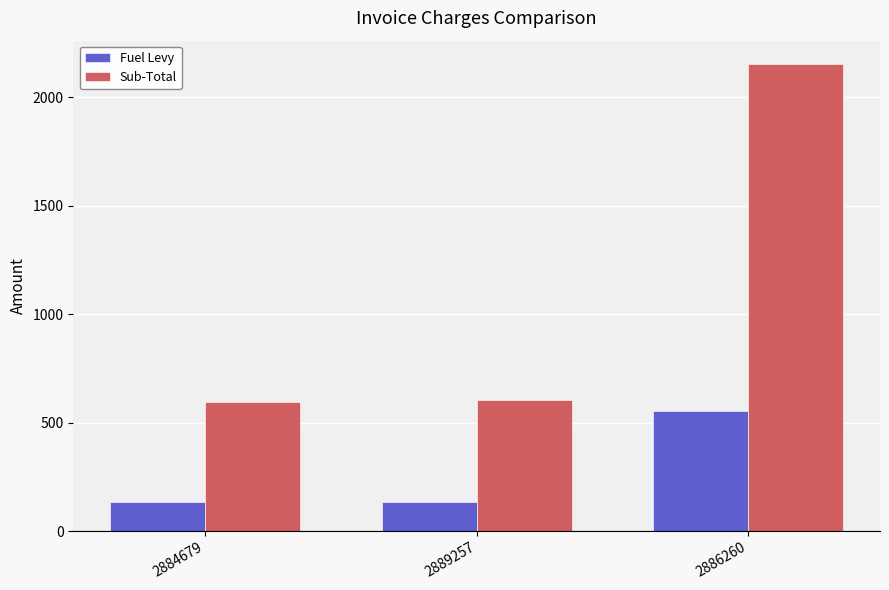

At which label is Sub-Total closest to 1373?

2889257